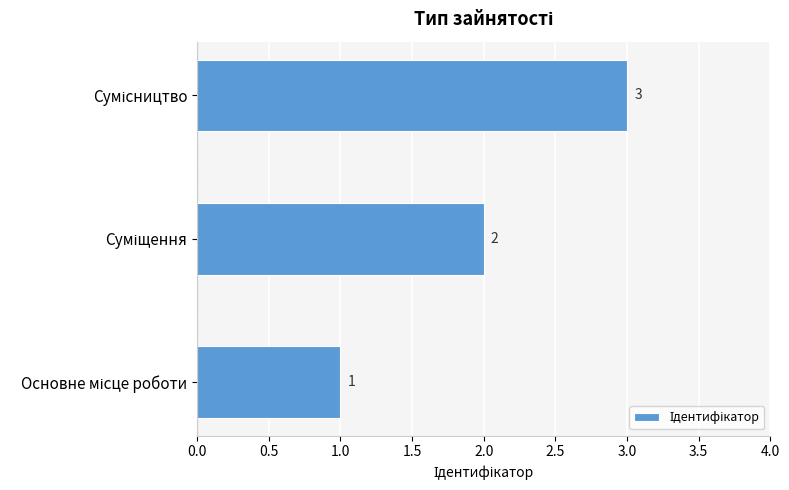

What is the sum of all values?

6